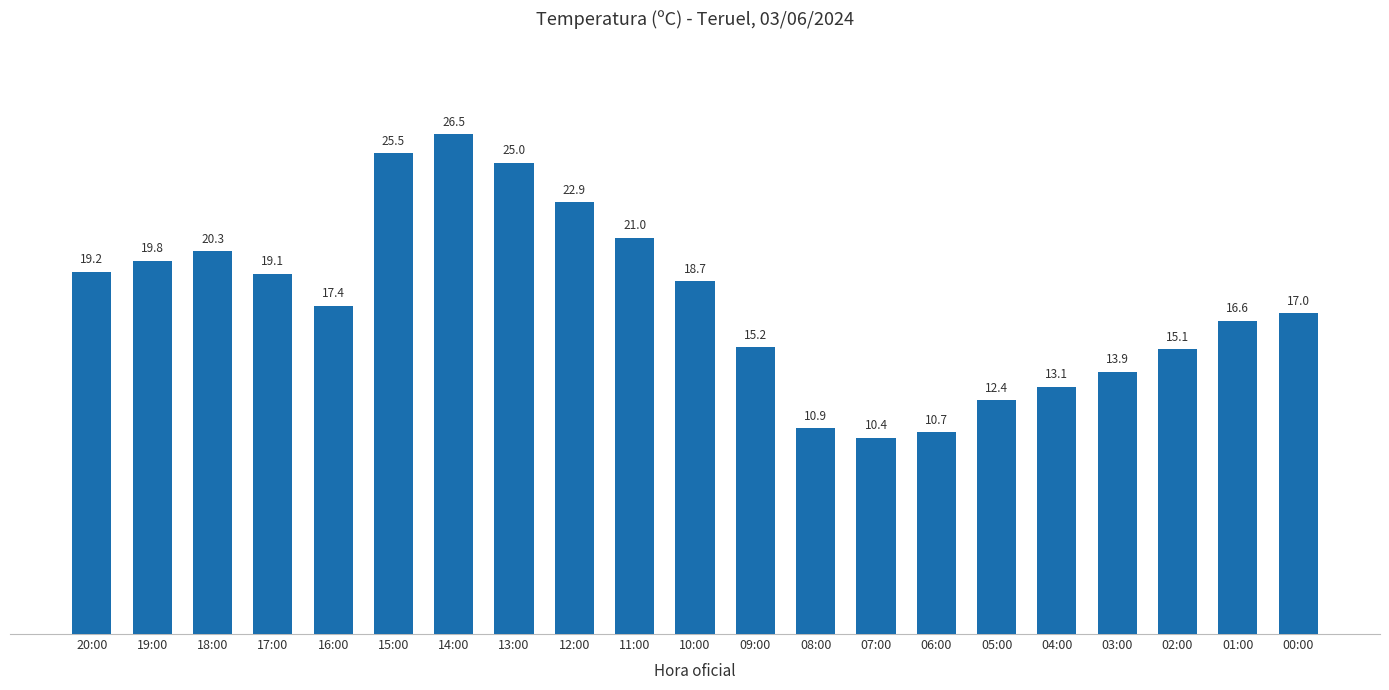

What position from the left is 05:00?

16